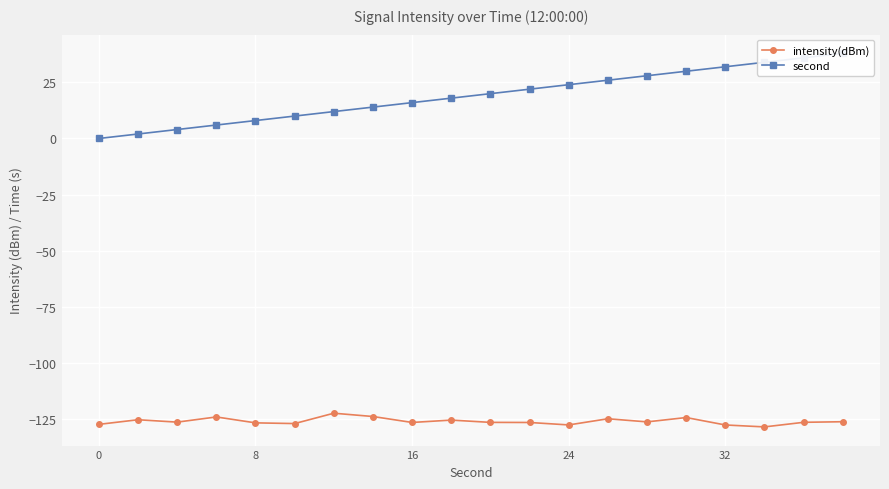

True or false: intensity(dBm) has more than 1 interior local peaks.

True